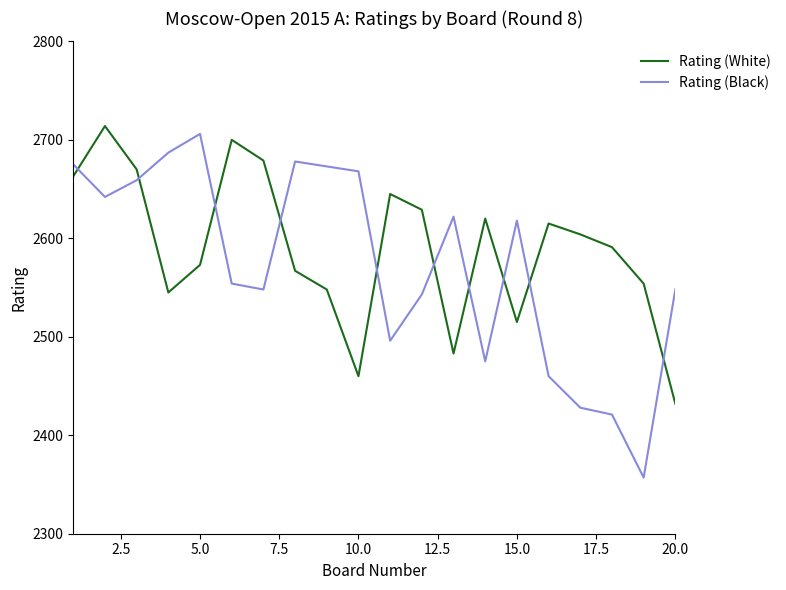

What is the difference between the maximum and minimum values in the Rating (Black) series?

349